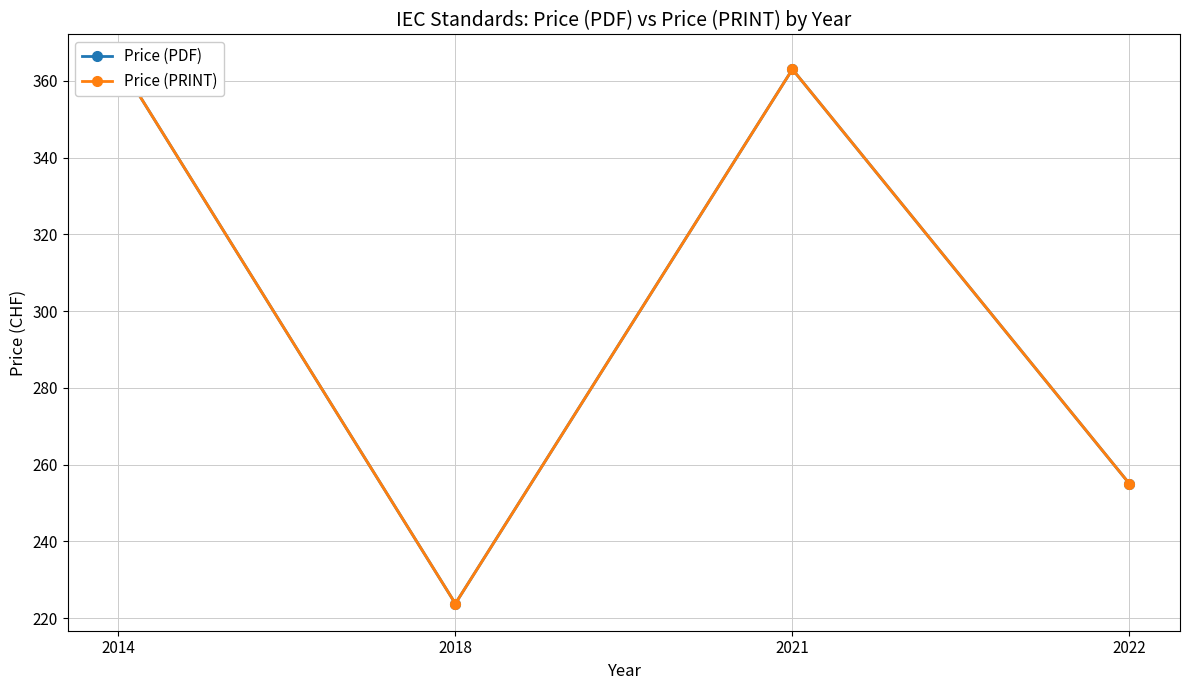

Reading left to right, transcribe all the data shown in this chart.

Price (PDF): 2014=365.0	2018=223.8	2021=363.0	2022=255.0
Price (PRINT): 2014=365.0	2018=223.8	2021=363.0	2022=255.0